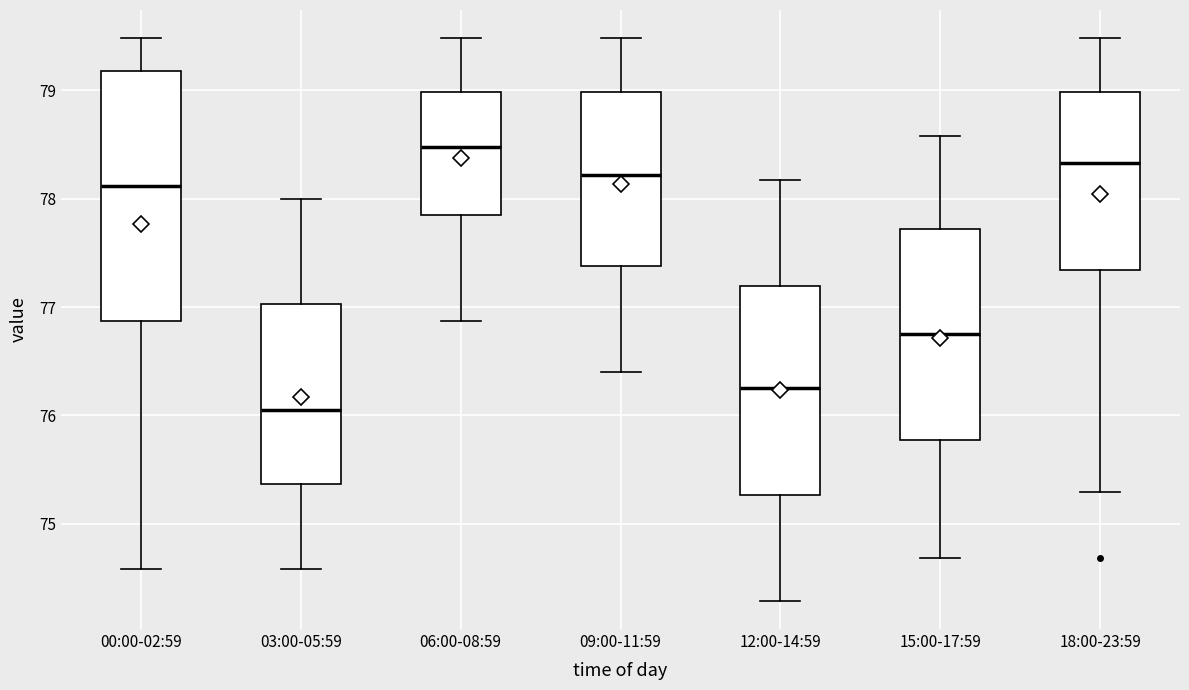

Reading left to right, transcribe this box plot: for each box, give where its median line is, the range the box spans, and where its two whiskers end, as read against the y-axis. The values are not printed on the chart, so give them approximately, as read against the axis.

00:00-02:59: median 78.1, box 76.9 to 79.2, whiskers 74.6 to 79.5
03:00-05:59: median 76.1, box 75.4 to 77.0, whiskers 74.6 to 78.0
06:00-08:59: median 78.5, box 77.8 to 79.0, whiskers 76.9 to 79.5
09:00-11:59: median 78.2, box 77.4 to 79.0, whiskers 76.4 to 79.5
12:00-14:59: median 76.3, box 75.3 to 77.2, whiskers 74.3 to 78.2
15:00-17:59: median 76.8, box 75.8 to 77.7, whiskers 74.7 to 78.6
18:00-23:59: median 78.3, box 77.3 to 79.0, whiskers 75.3 to 79.5